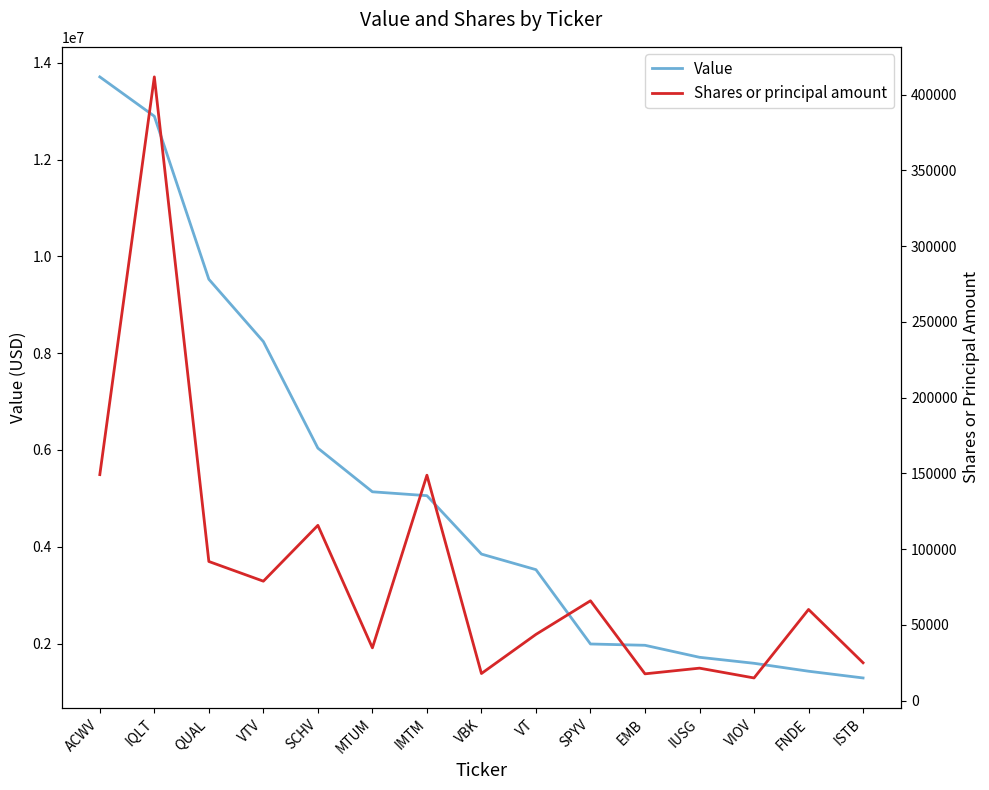

True or false: Value and Shares or principal amount intersect in this chart.

False